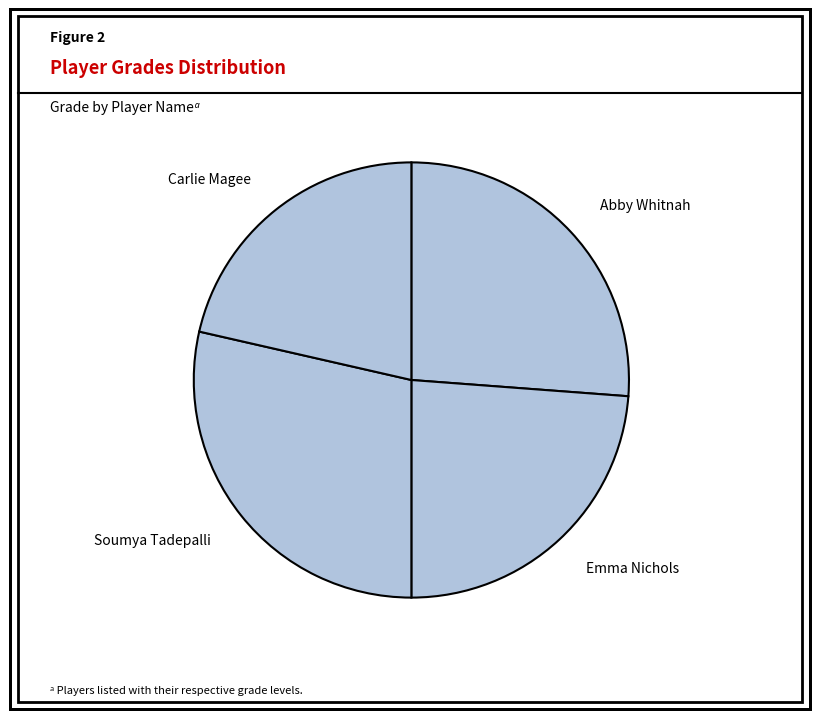

Rank the categories by value from lowest to highest.

Carlie Magee, Emma Nichols, Abby Whitnah, Soumya Tadepalli